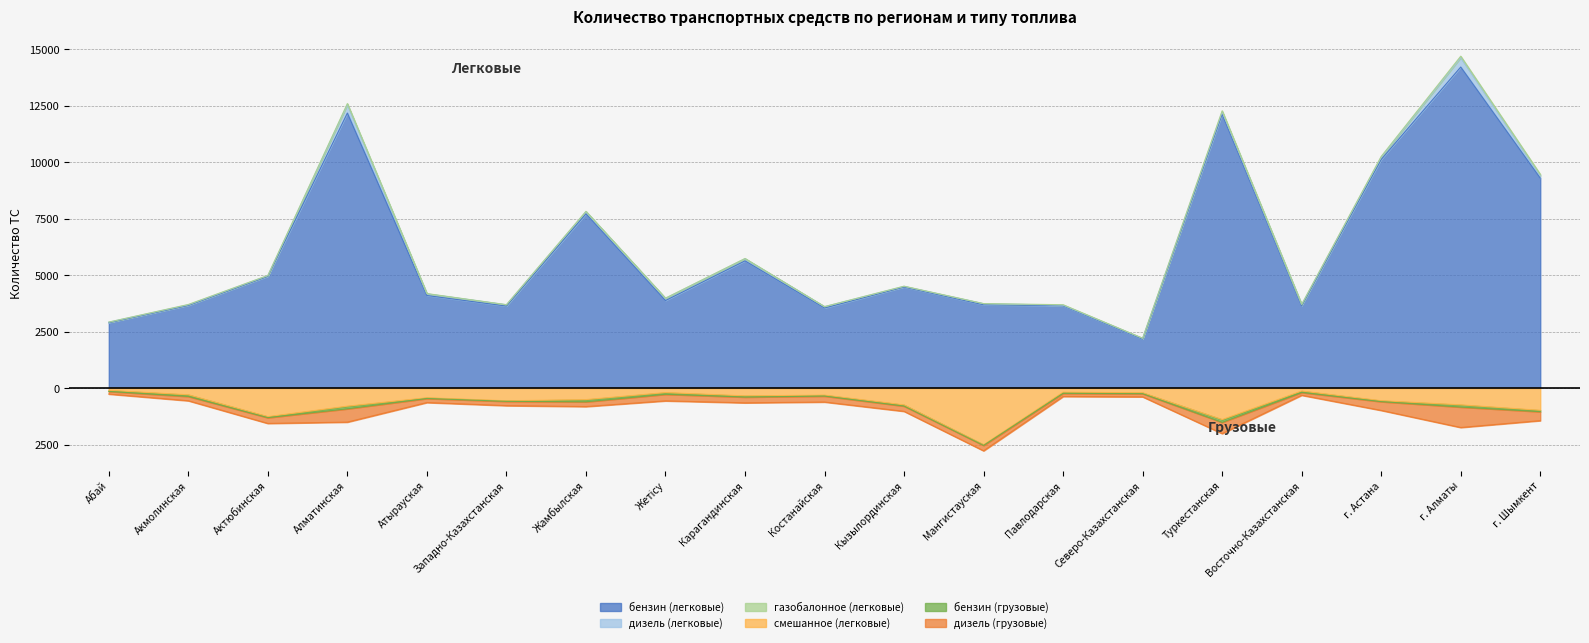

True or false: дизель (легковые) has more than 1 points higher than both neighbors.

True